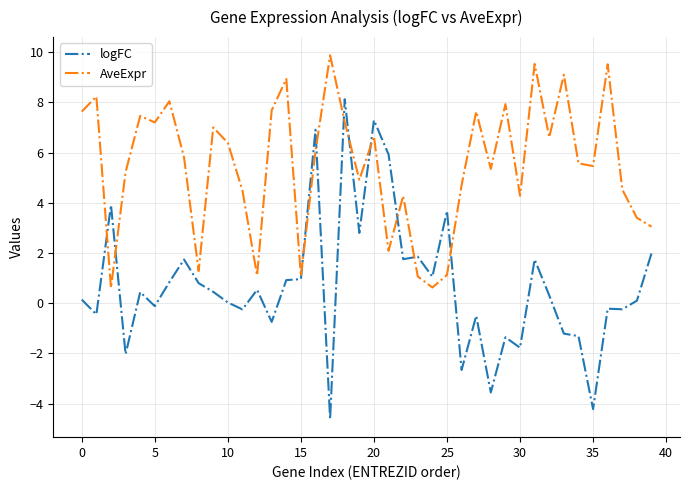

List the series in order of their overall mean, highest first.

AveExpr, logFC